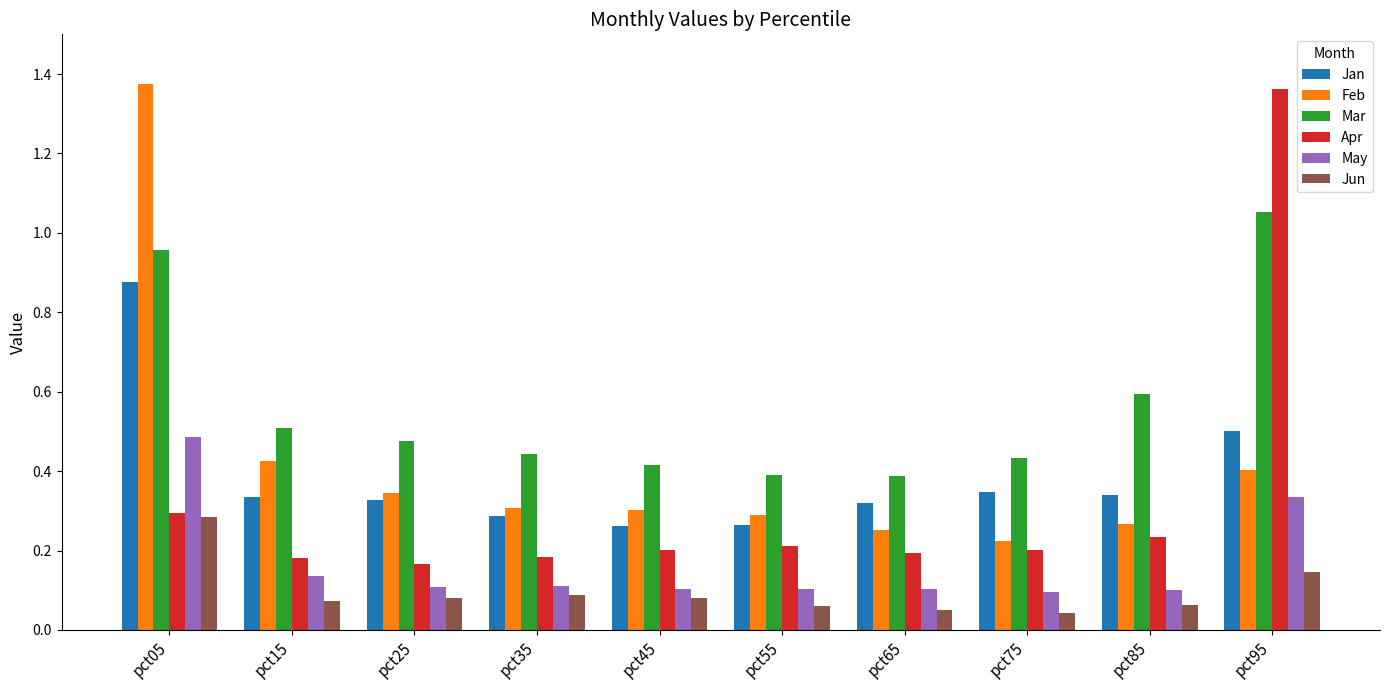

What is the sum of the Jan values at pct15 and pct45?

0.6